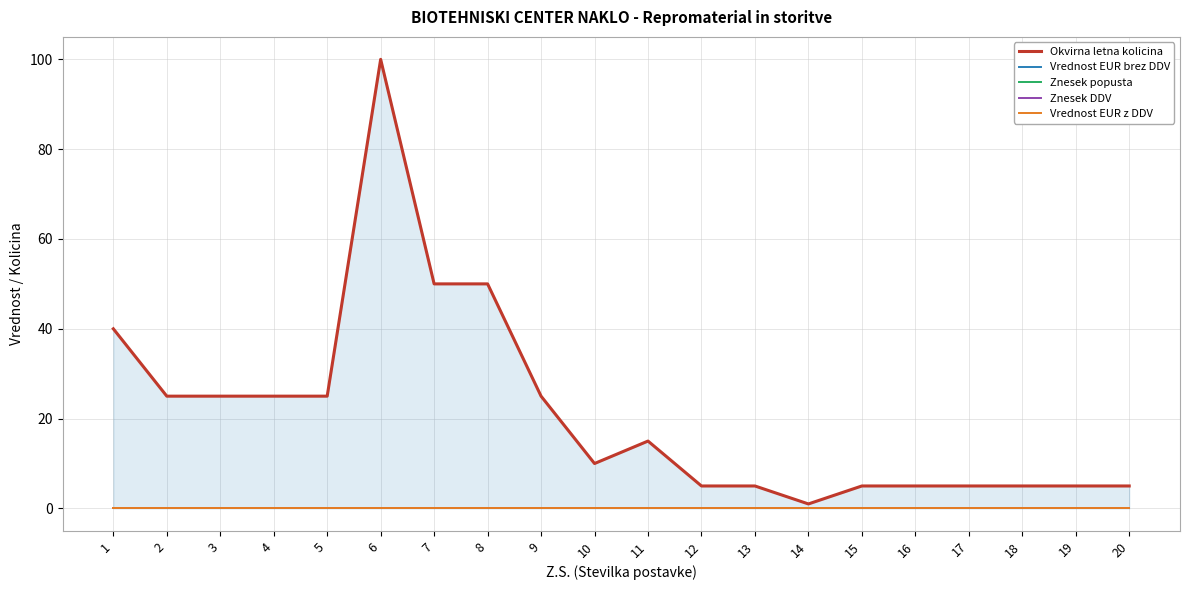

Reading right to left, what are all the values shown in this chart?

Okvirna letna kolicina: 5	5	5	5	5	5	1	5	5	15	10	25	50	50	100	25	25	25	25	40
Vrednost EUR brez DDV: 0	0	0	0	0	0	0	0	0	0	0	0	0	0	0	0	0	0	0	0
Znesek popusta: 0	0	0	0	0	0	0	0	0	0	0	0	0	0	0	0	0	0	0	0
Znesek DDV: 0	0	0	0	0	0	0	0	0	0	0	0	0	0	0	0	0	0	0	0
Vrednost EUR z DDV: 0	0	0	0	0	0	0	0	0	0	0	0	0	0	0	0	0	0	0	0